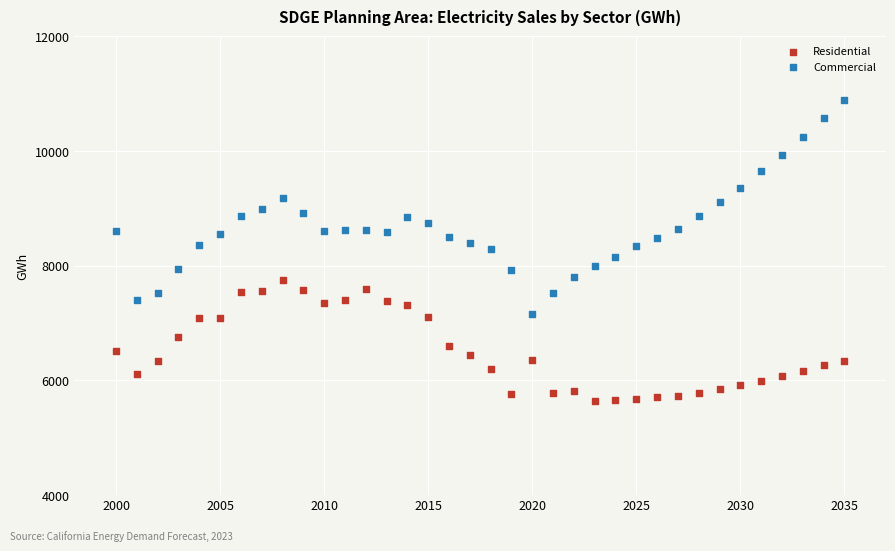

Across all data points, what is the range of Y values (max minus min)?

5255.1